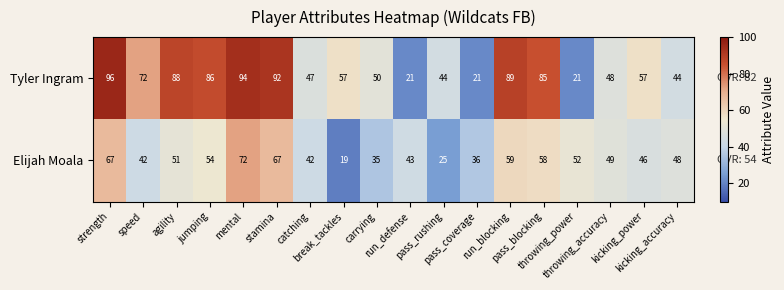

Which series has the largest range (max minus min)?

Tyler Ingram